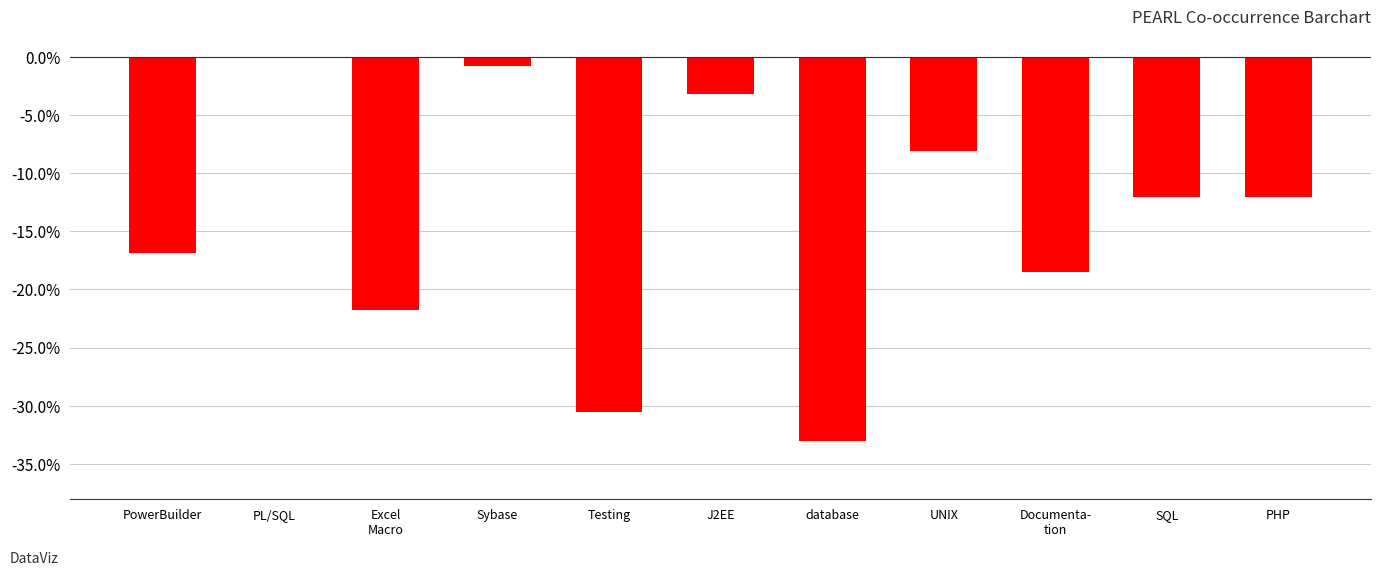

What is the sum of all values?

-157.0